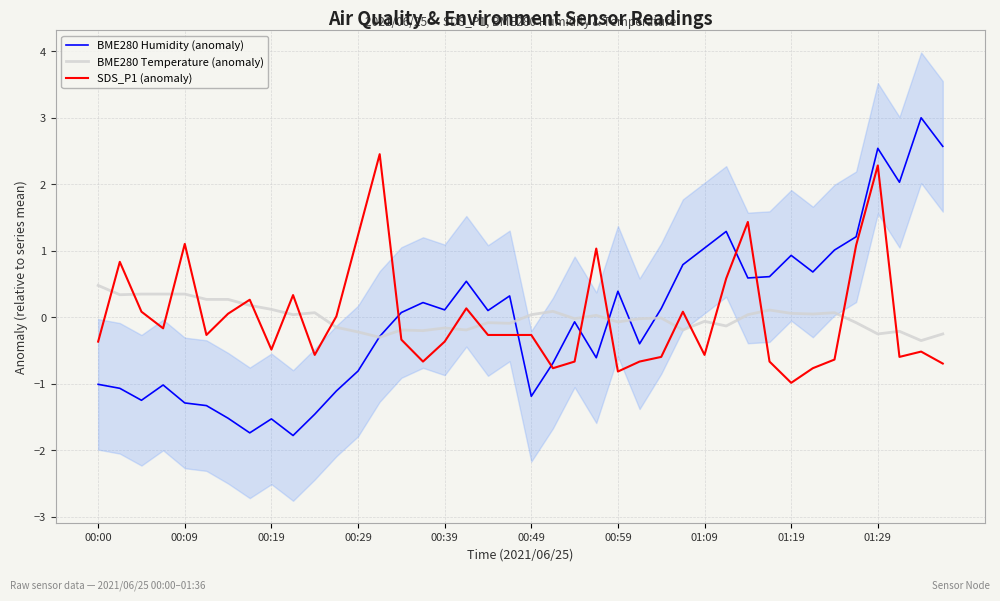

True or false: SDS_P1 (anomaly) has a value of -1.7 at 01:19.

False